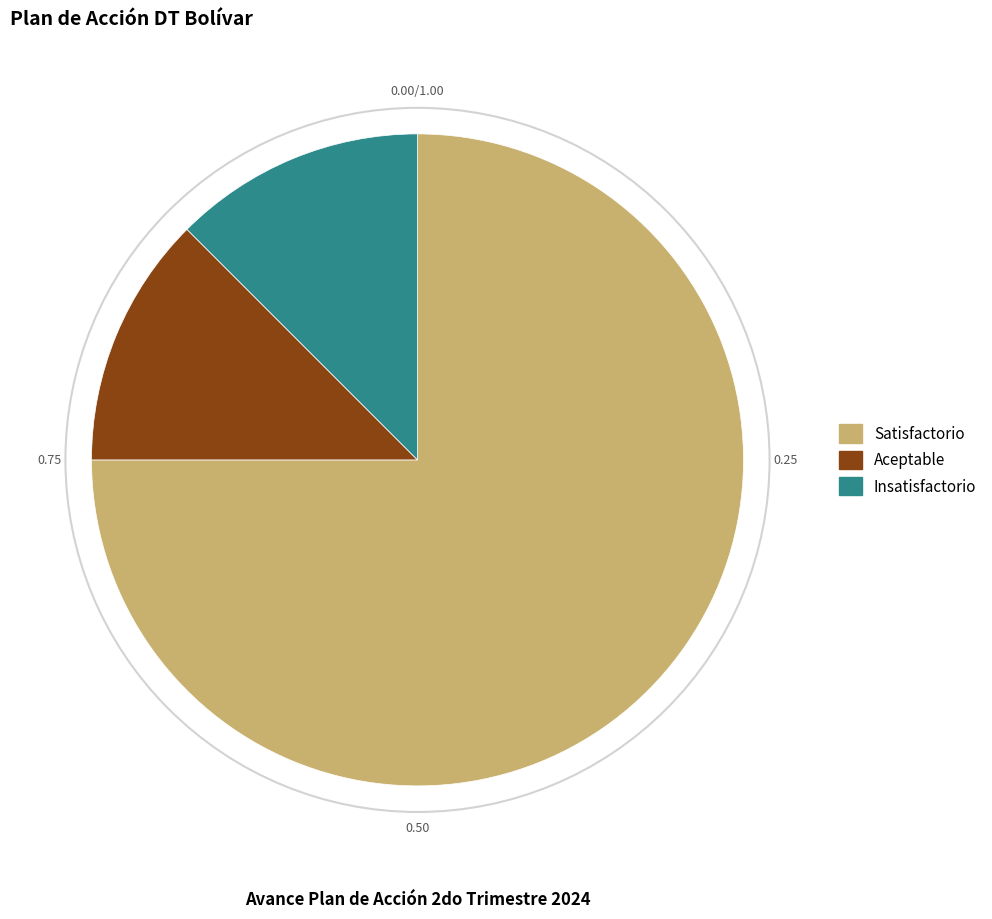

Which slice is the largest?

Satisfactorio